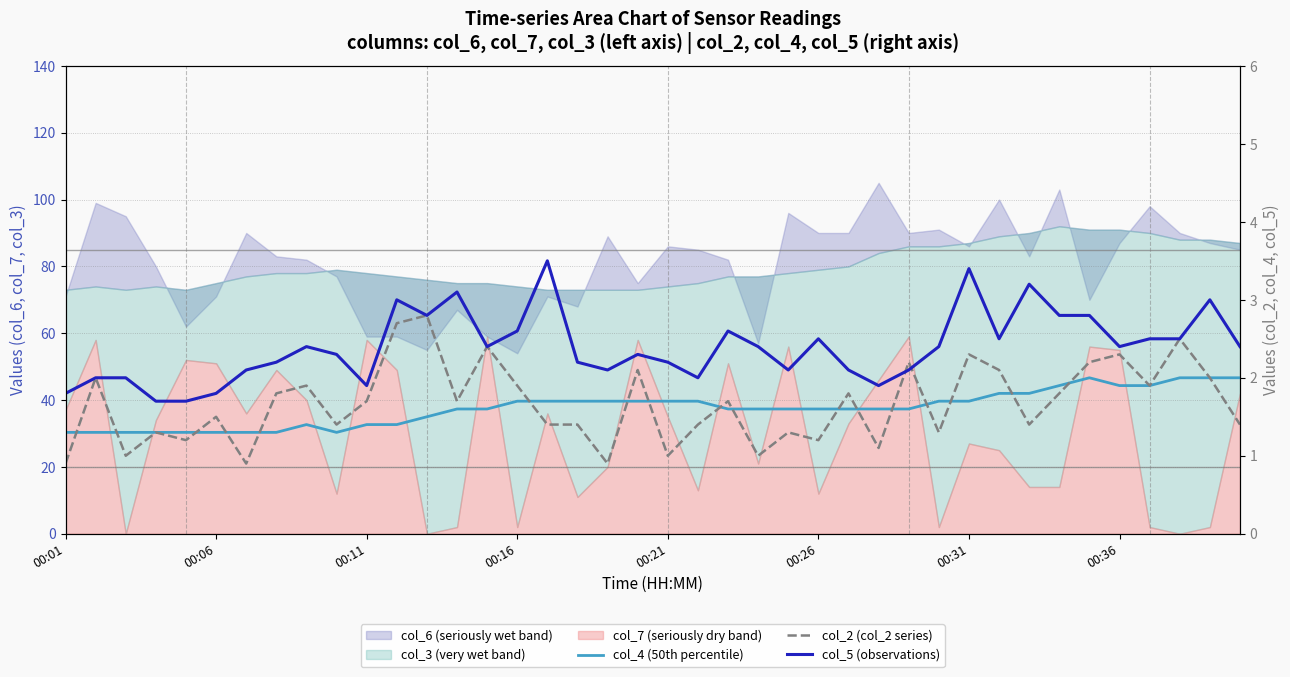

In col_5 (observations), how many points are lower than both neighbors (excluding endpoints)?

9